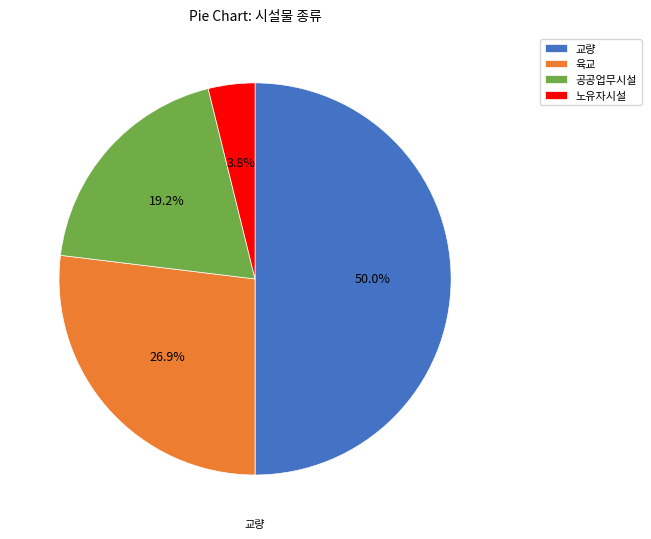

What portion of the pie excludes 육교?

73.1%